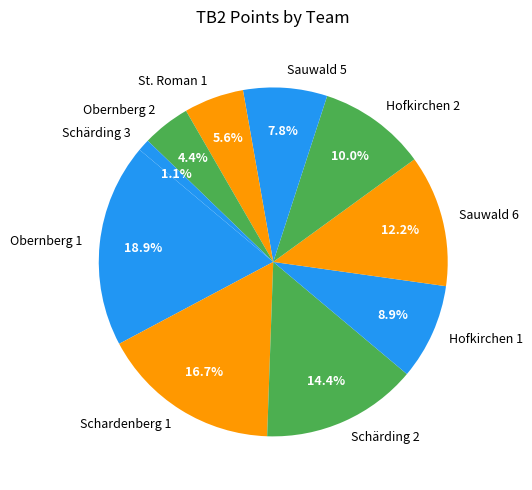

Combined, what portion of the pie is Sauwald 6 and Sauwald 5?

20.0%